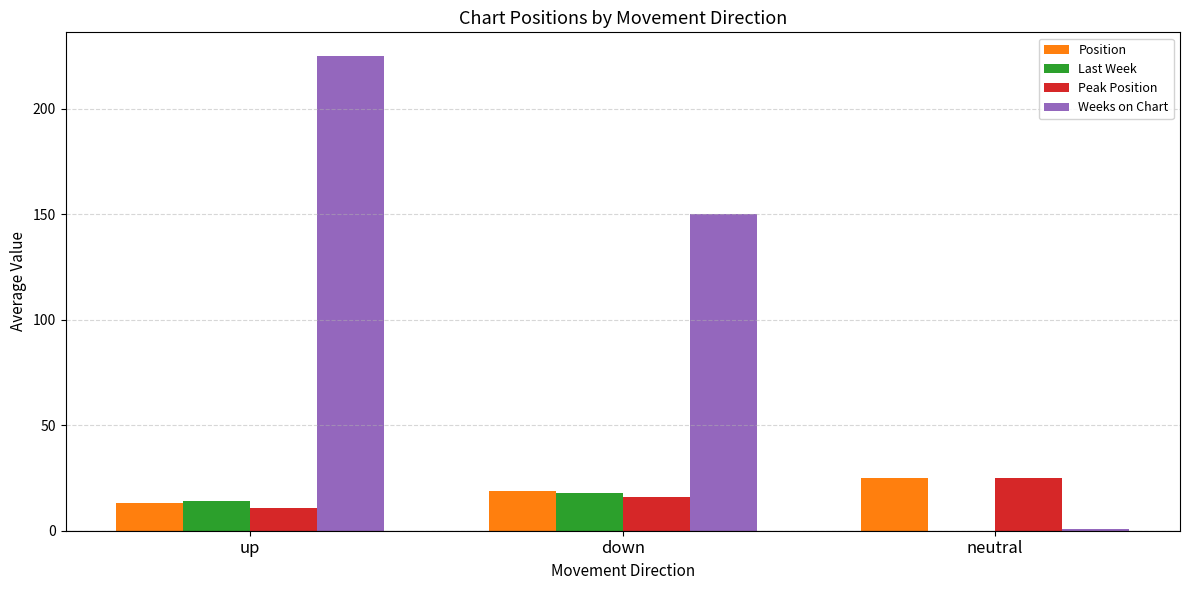

What is the total value across all series at down?

203.0